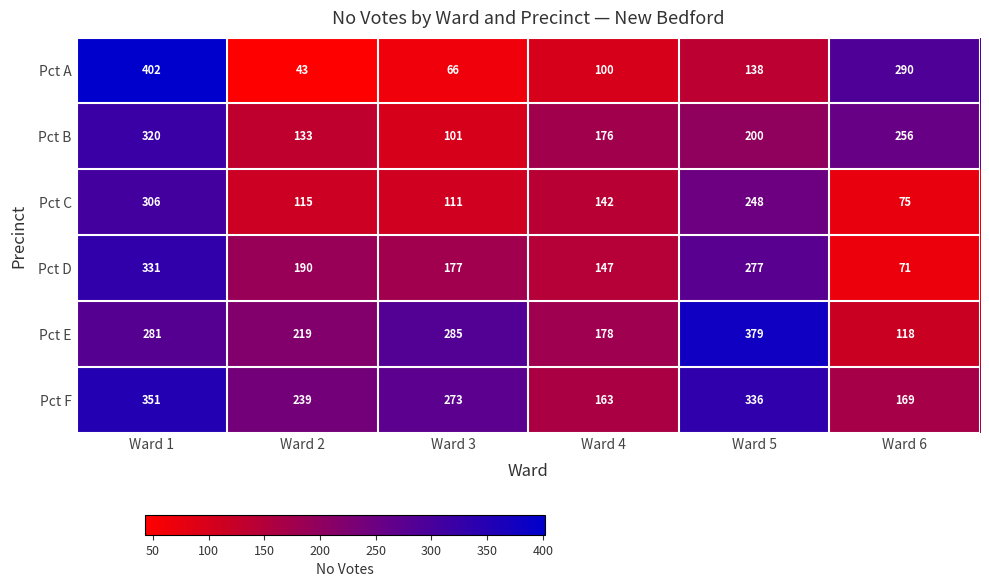

Rank the series at Ward 4 from lowest to highest value.

Pct A, Pct C, Pct D, Pct F, Pct B, Pct E